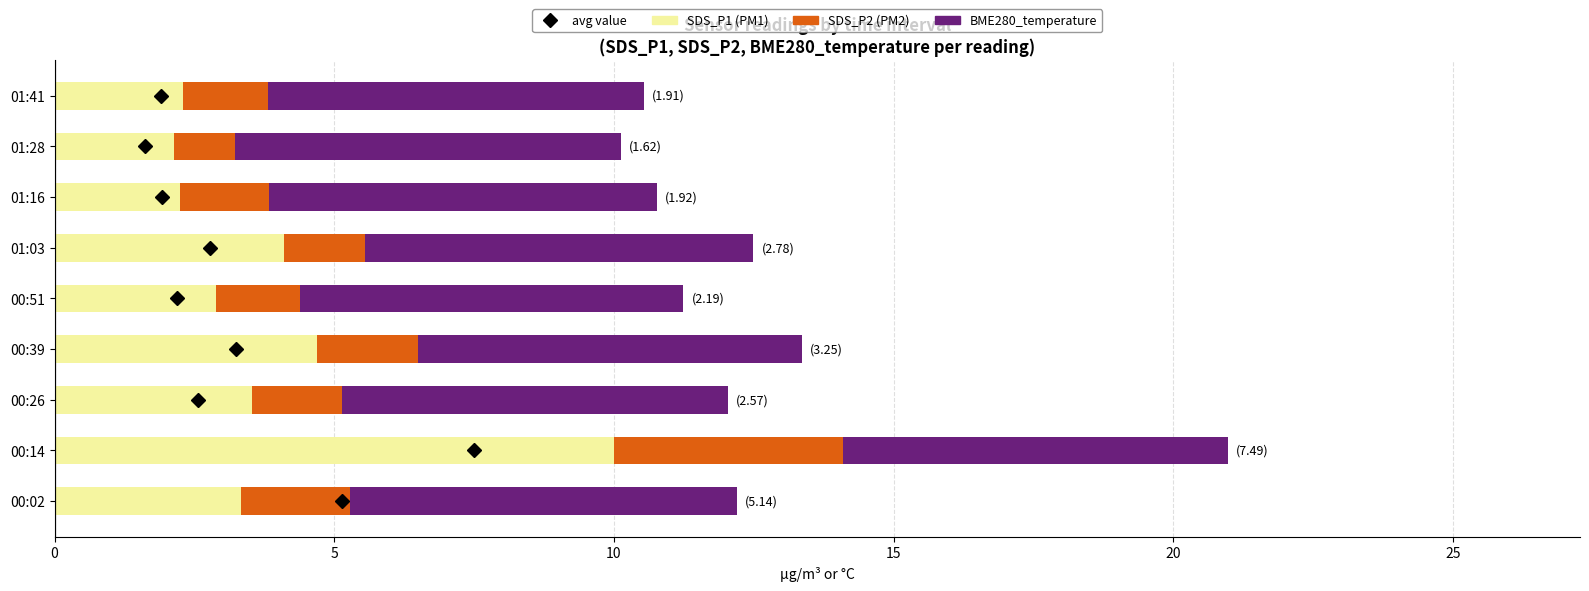

What is the total value across all series at 01:16?

10.8